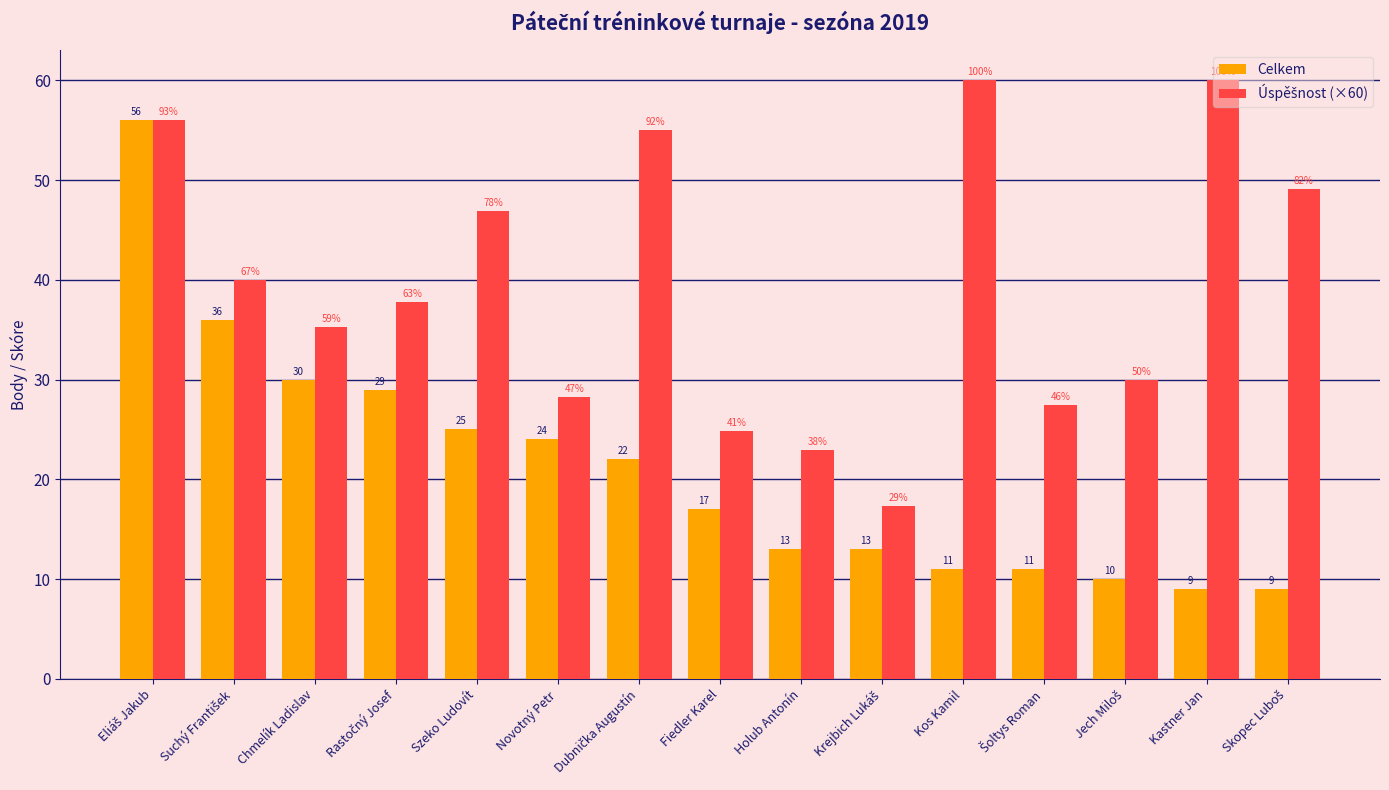

How many data points does each series have?

15